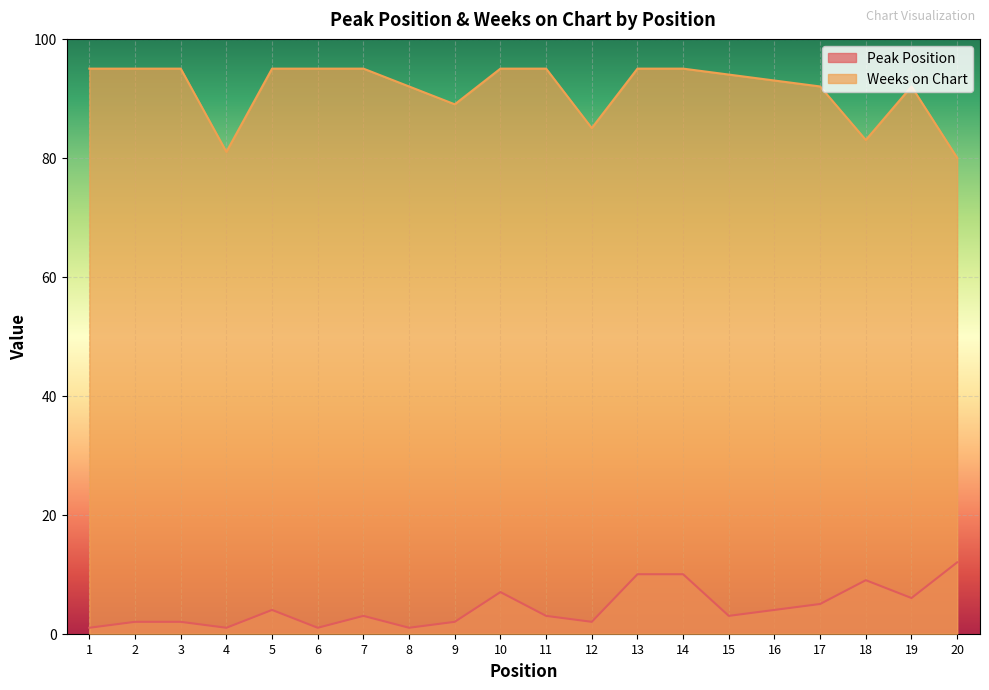

At how many categories does at least one series exceed 12?

20